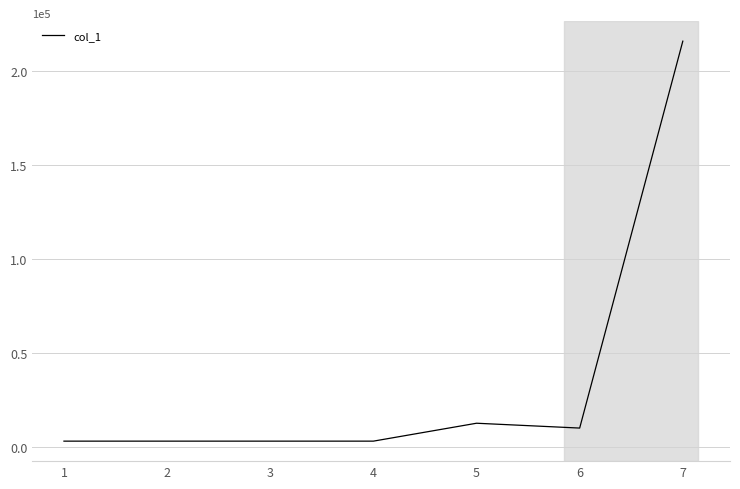

True or false: the data shows 3050 at 4.

True